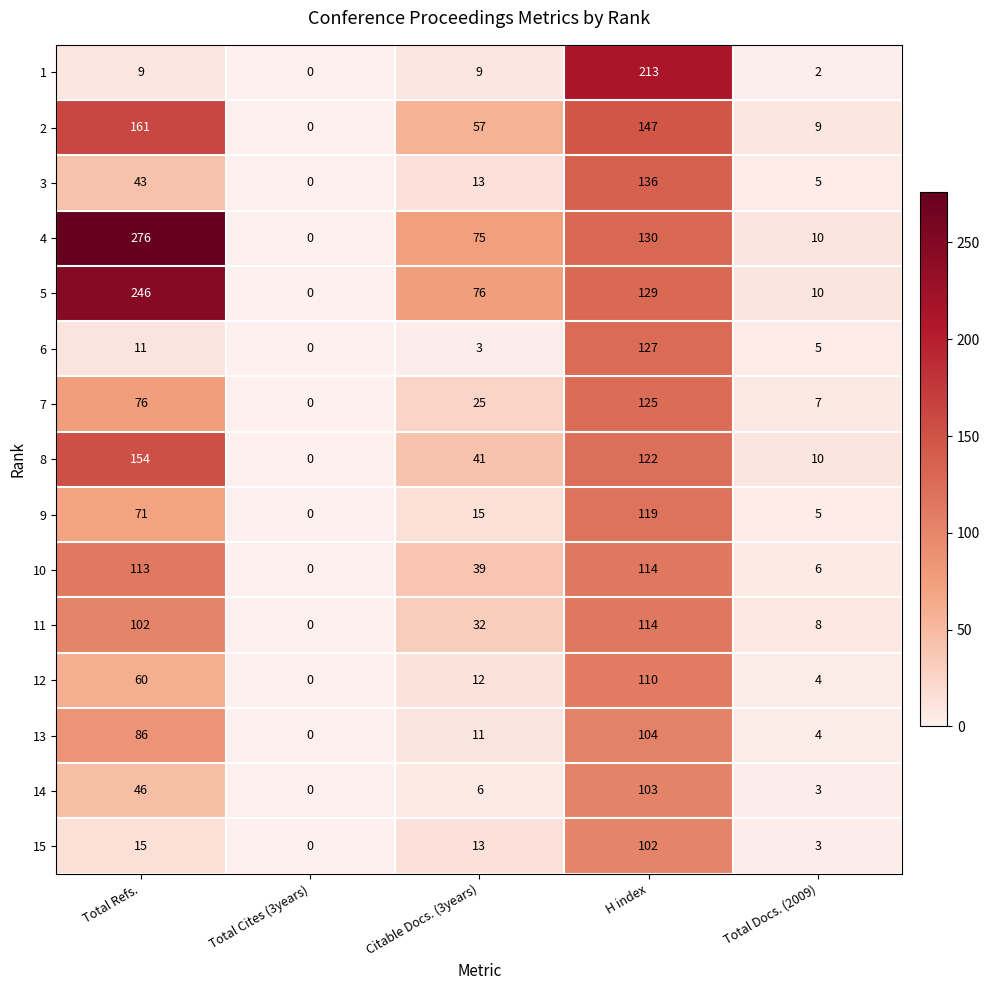

What is the maximum value shown in the chart?

276